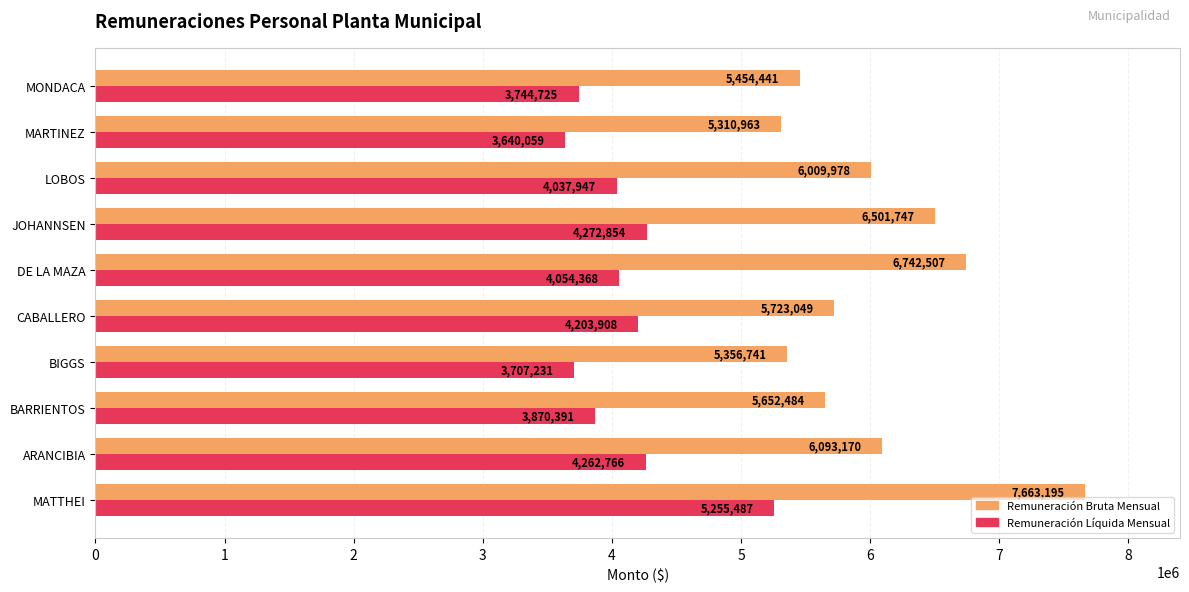

What are all the series names shown in the legend?

Remuneración Bruta Mensual, Remuneración Líquida Mensual